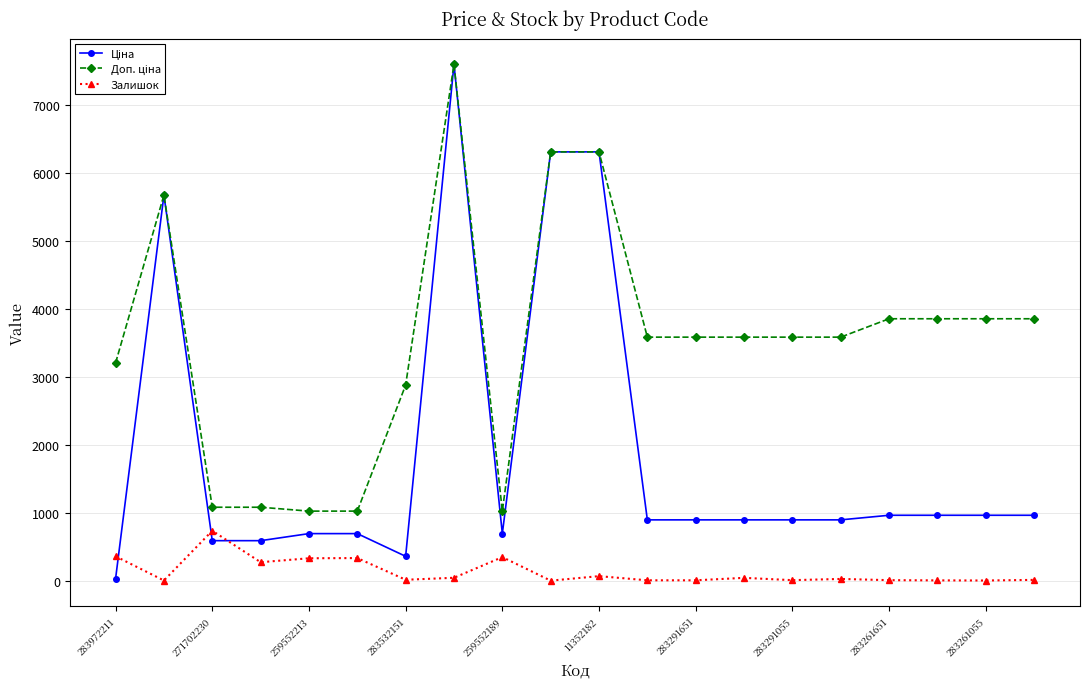

What is the maximum value shown in the chart?

7596.5